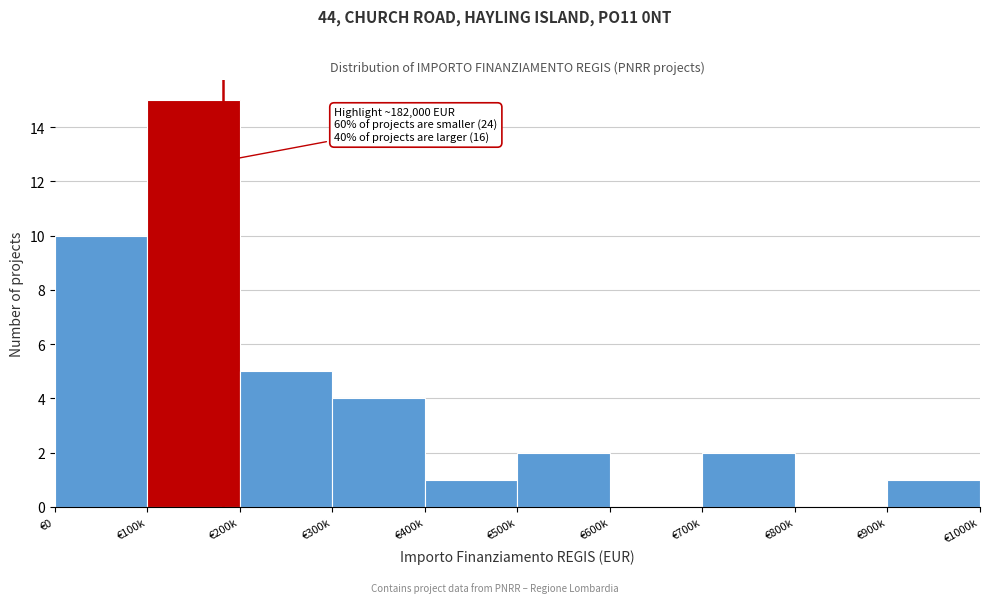

Reading left to right, list all the values displayed in this chart.

€0=10	€100k=15	€200k=5	€300k=4	€400k=1	€500k=2	€600k=0	€700k=2	€800k=0	€900k=1